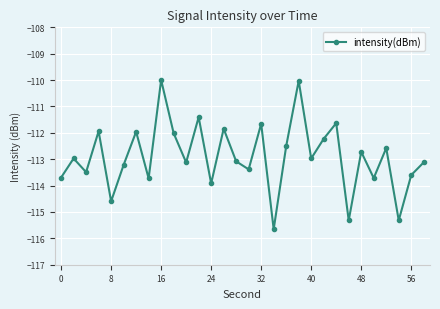

What is the value of the 22nd point from the left?

-112.2